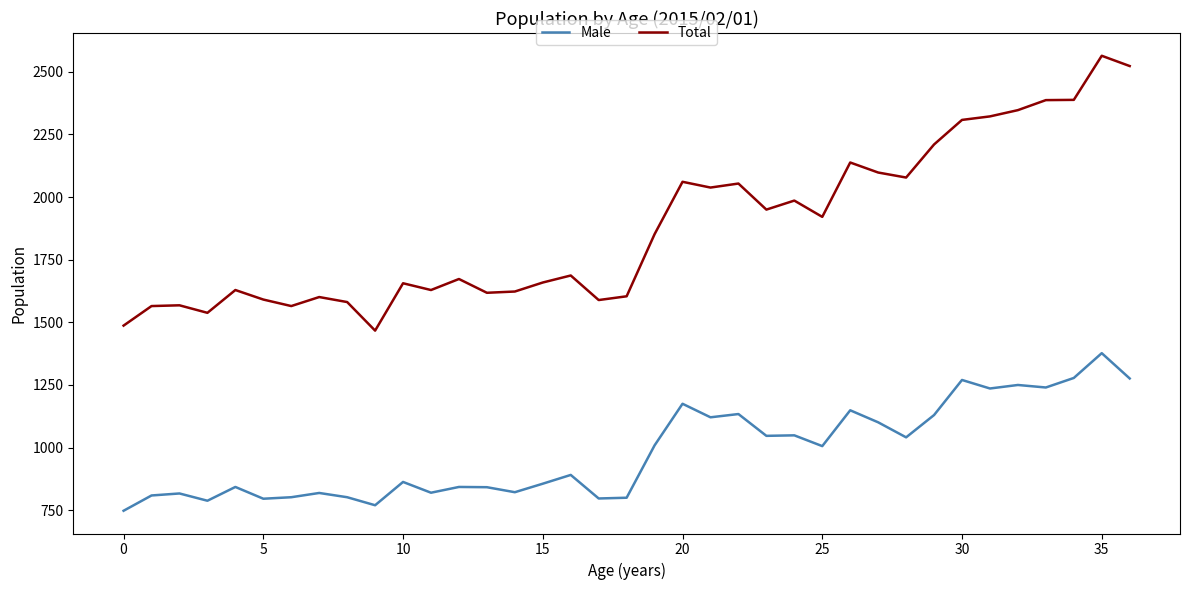

Which series has the largest total across all categories?

Total